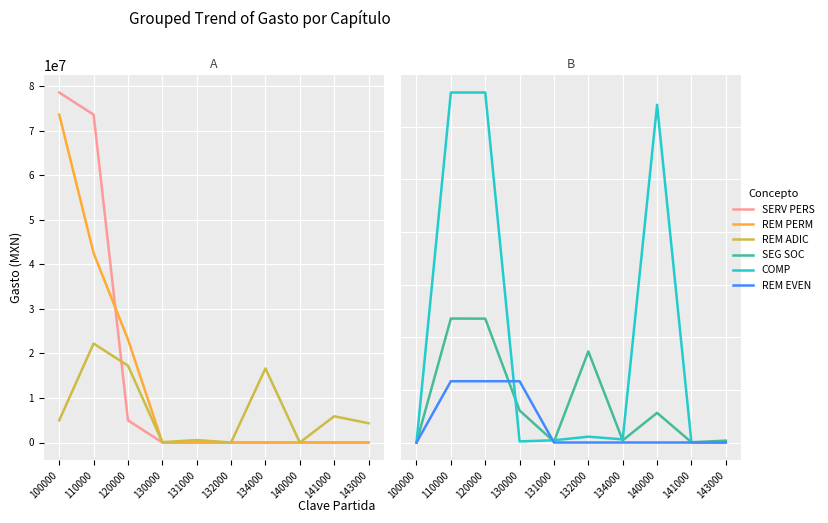

How many intersections are there between REMUNERACIONES ADICIONALES and REMUNERACIONES PERMANENTE?

1